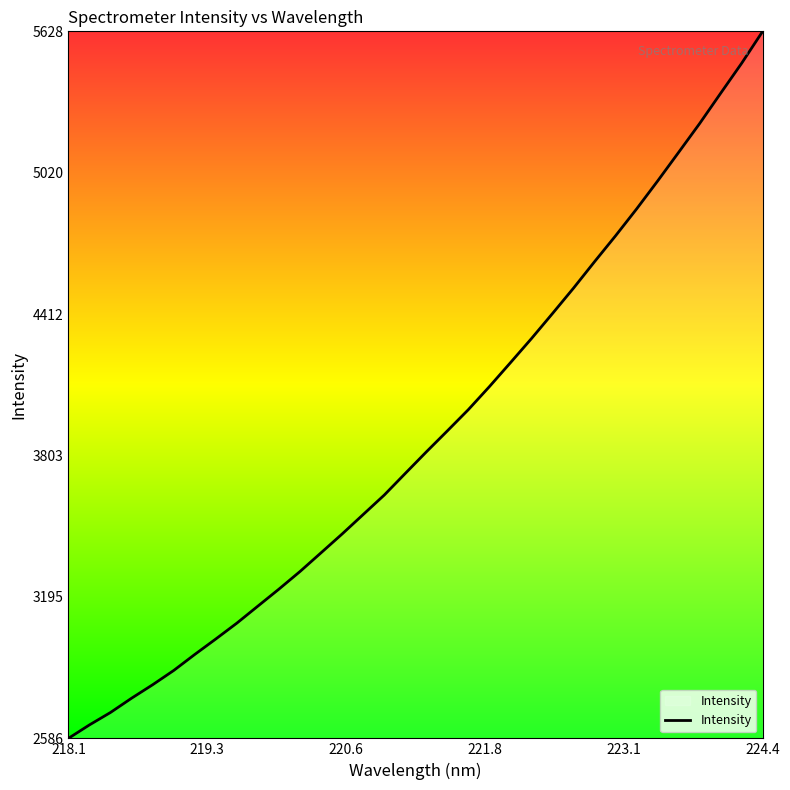

What is the difference between the maximum and minimum values?

3042.1